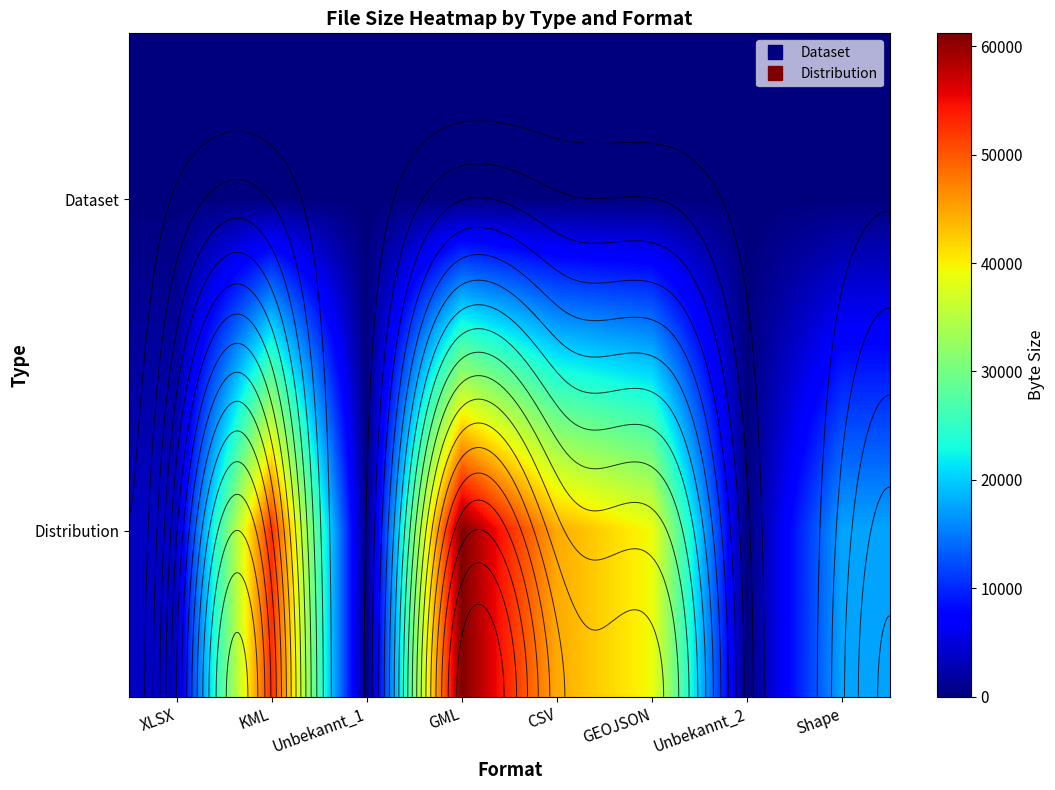

Is the value of Distribution at Unbekannt_2 greater than the value of Dataset at Unbekannt_2?

No